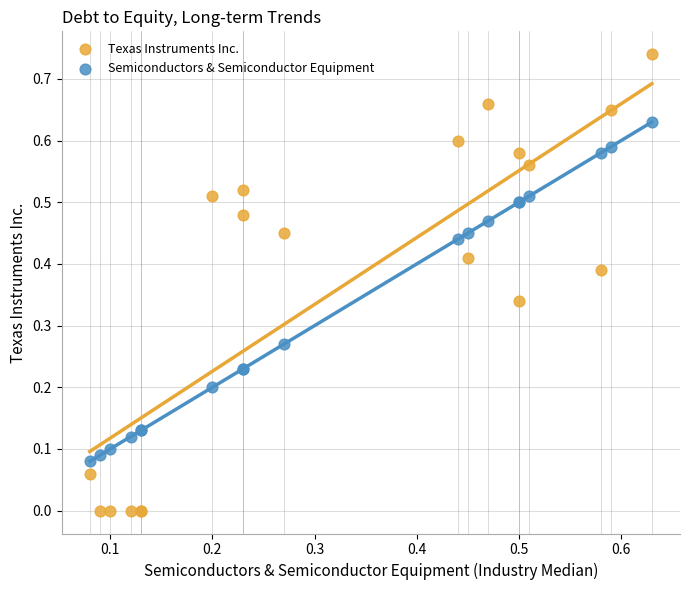

Which series has the widest spread of Y values?

Texas Instruments Inc.